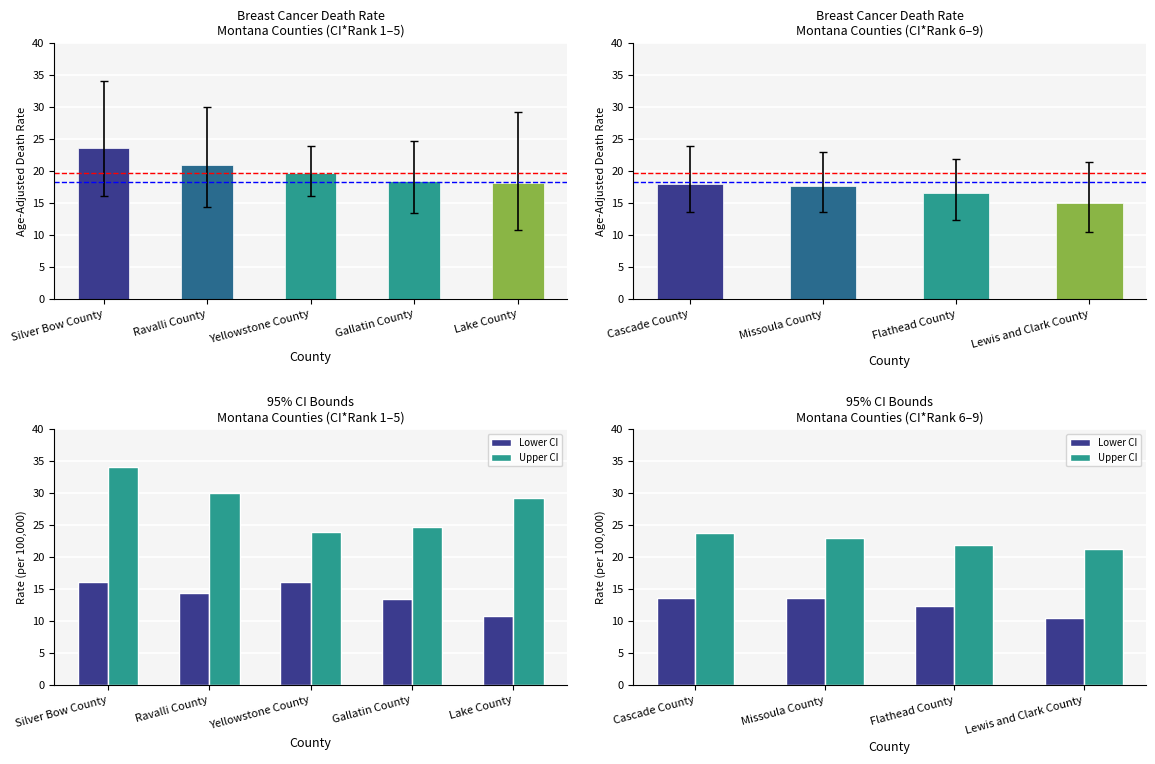

Where is Lower CI nearest to the value 13?

Gallatin County